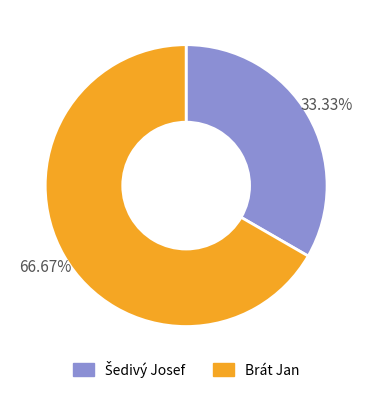

What is the majority slice?

Brát Jan